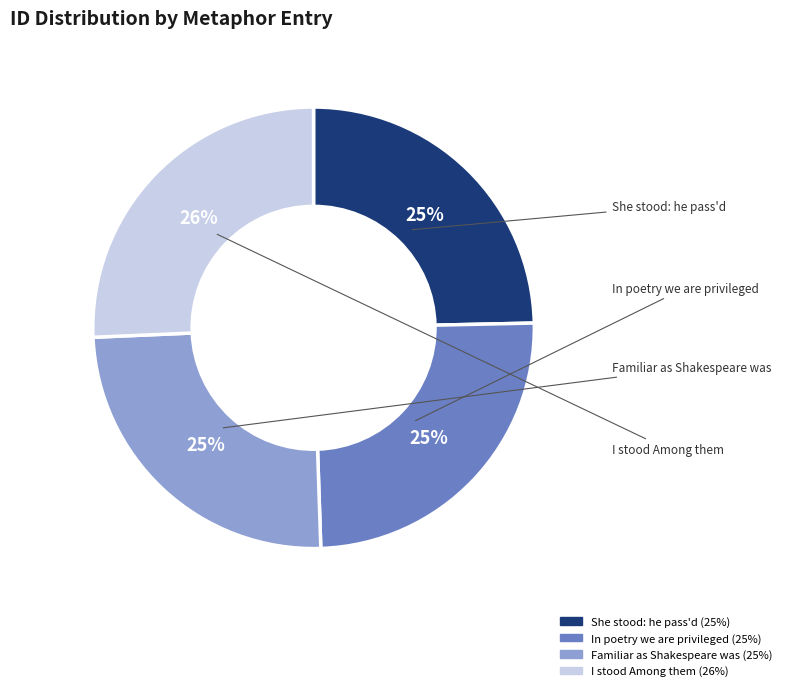

To the nearest percent, what percentage of the pie is In poetry we are privileged?

25%